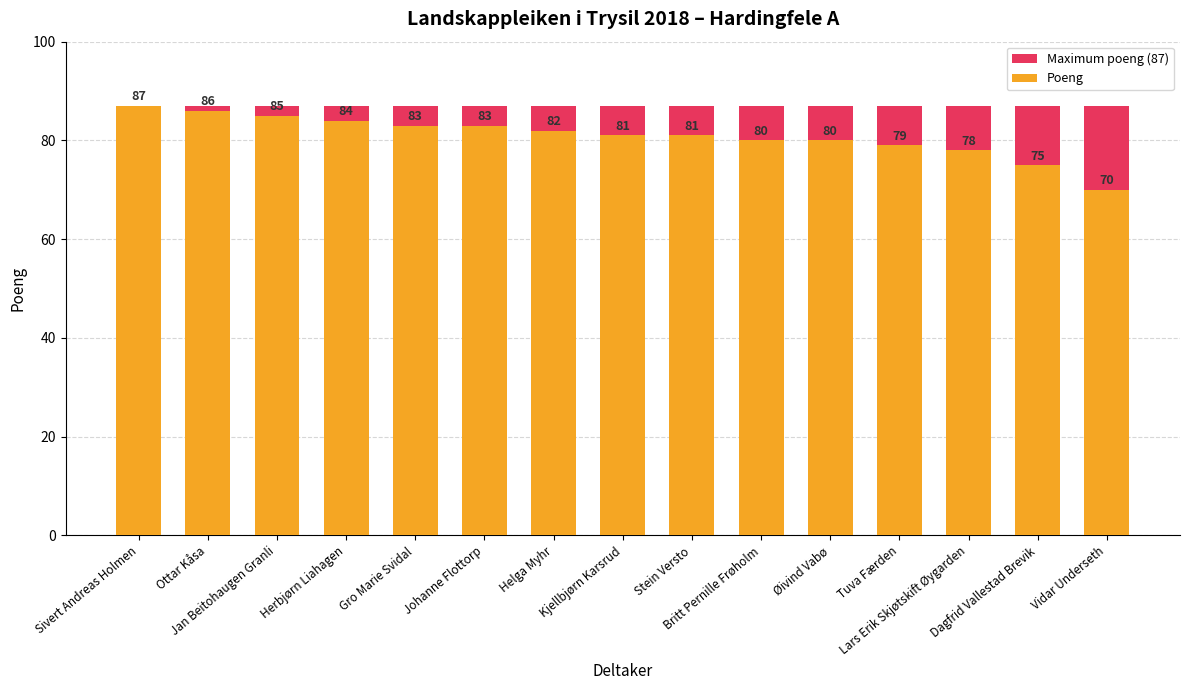

What is the label of the 11th bar from the left?

Øivind Vabø